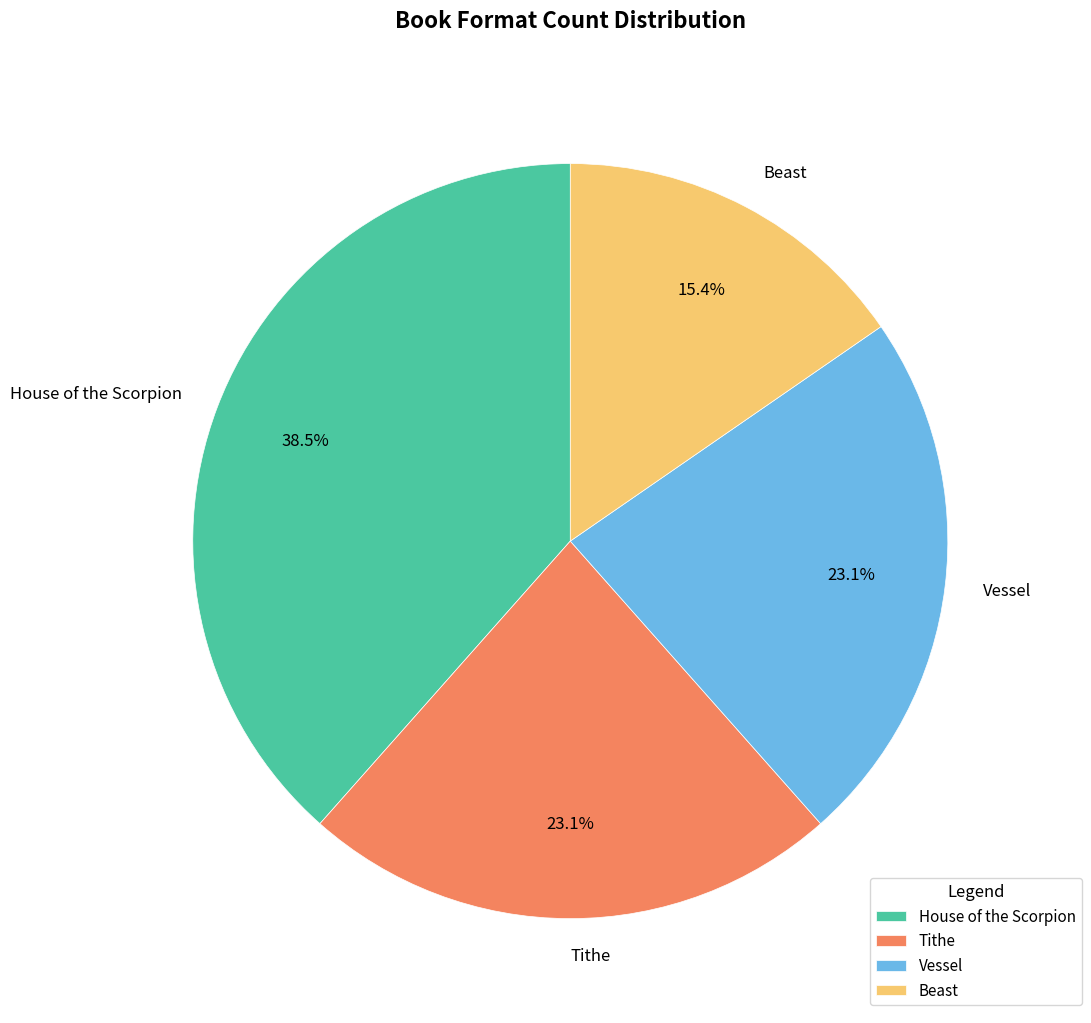

What percentage is the Beast slice, to the nearest percent?

15%